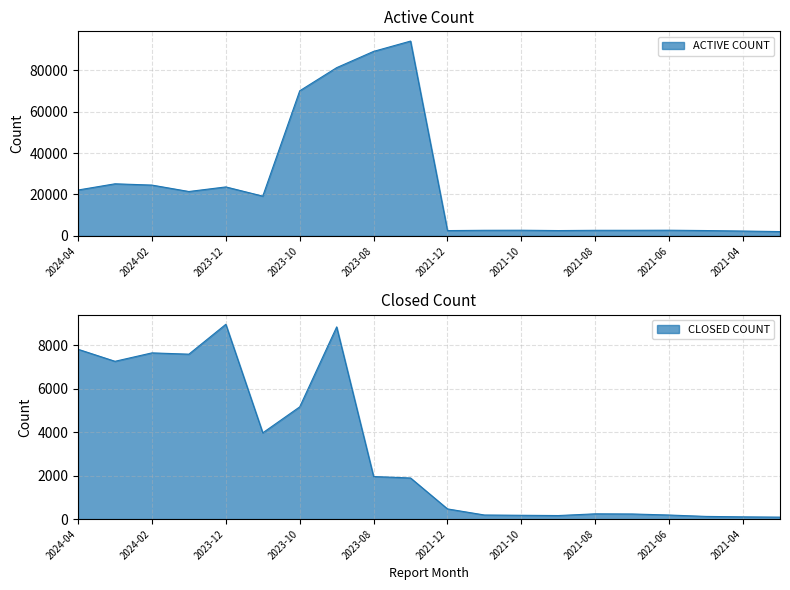

In CLOSED COUNT, how many points are higher than both neighbors (excluding endpoints)?

4